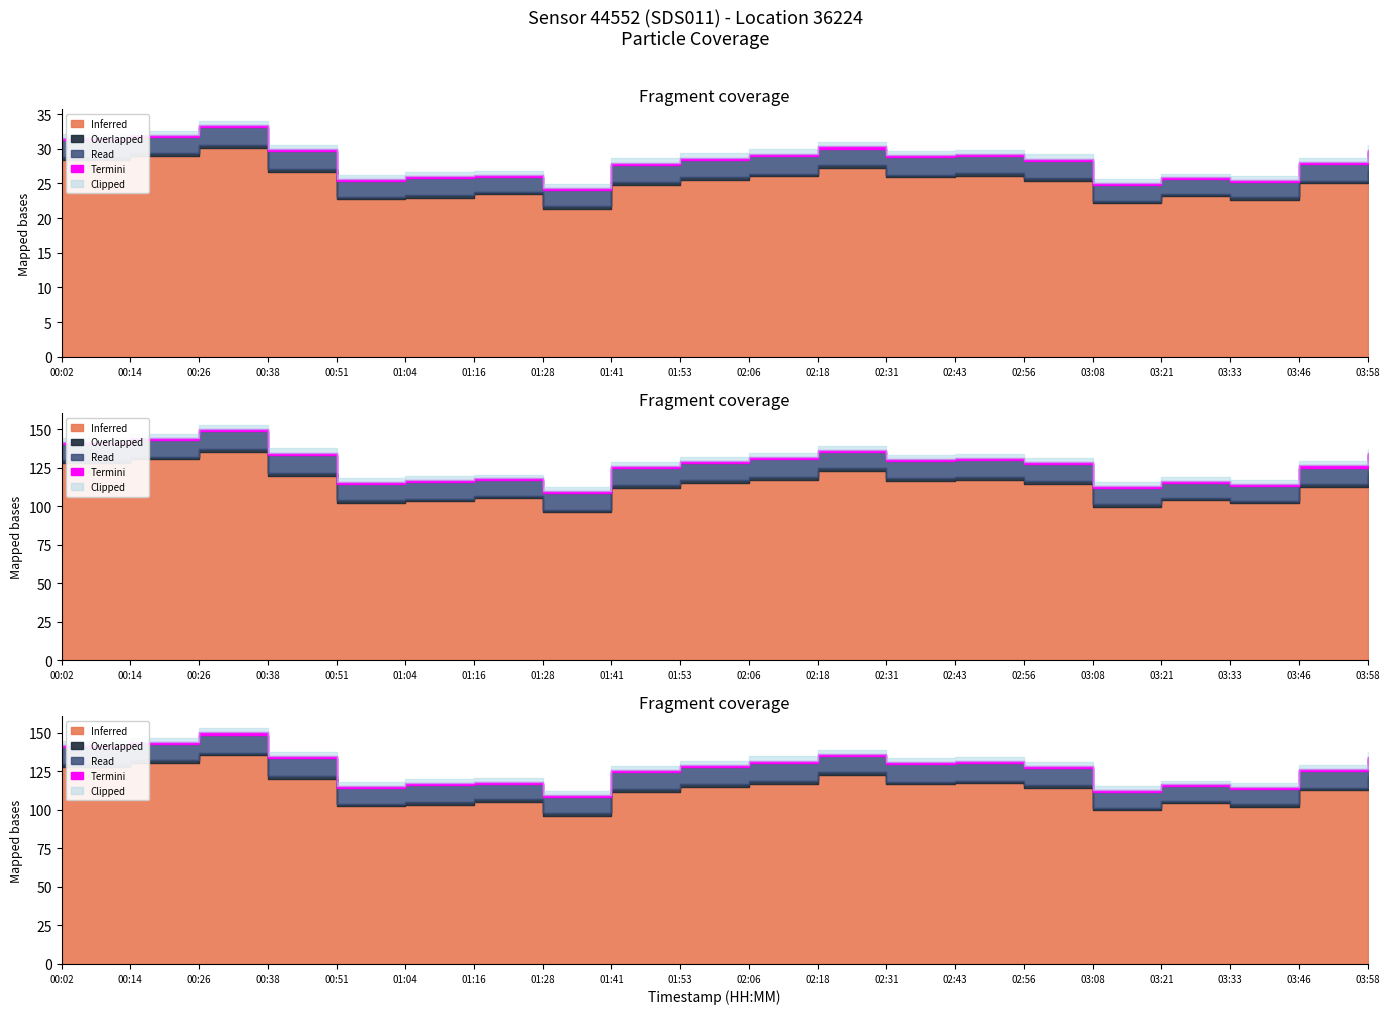

True or false: P1 and P2 intersect in this chart.

False